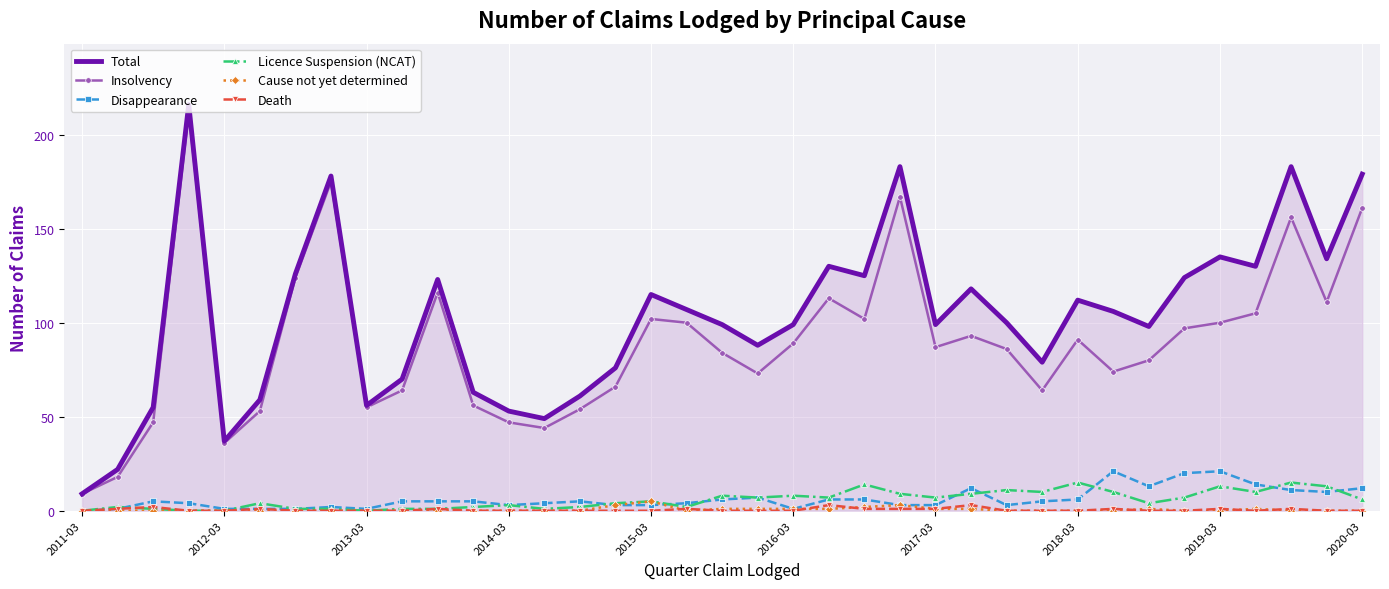

What is the maximum value shown in the chart?

216